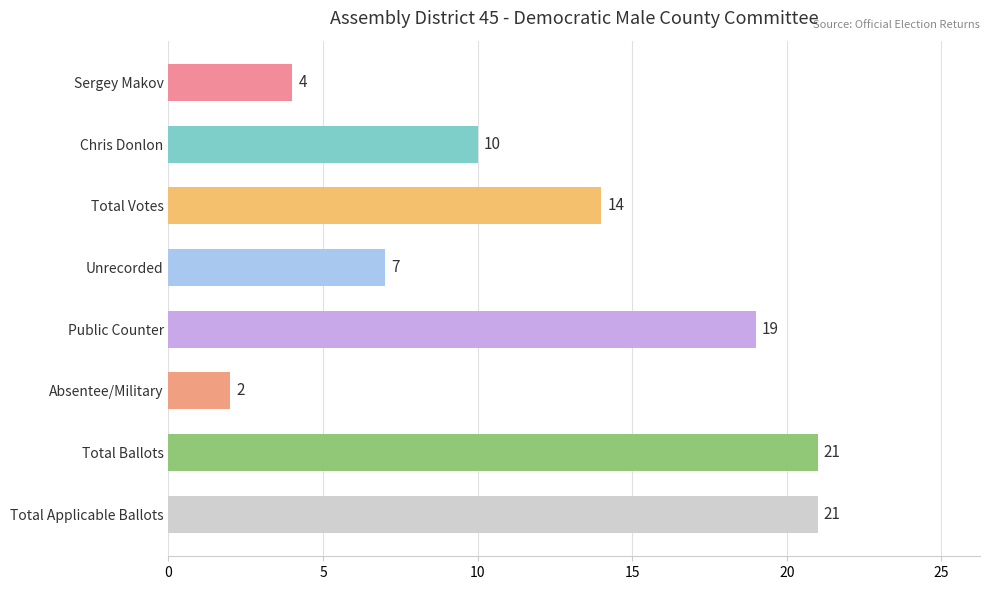

Between Public Counter and Total Ballots, which is larger?

Total Ballots